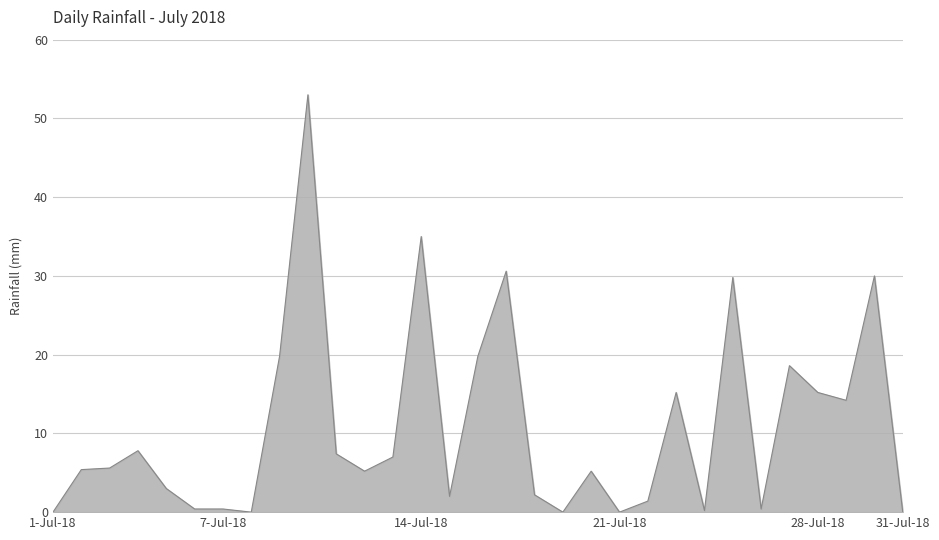

What is the difference between the maximum and minimum values?

53.0